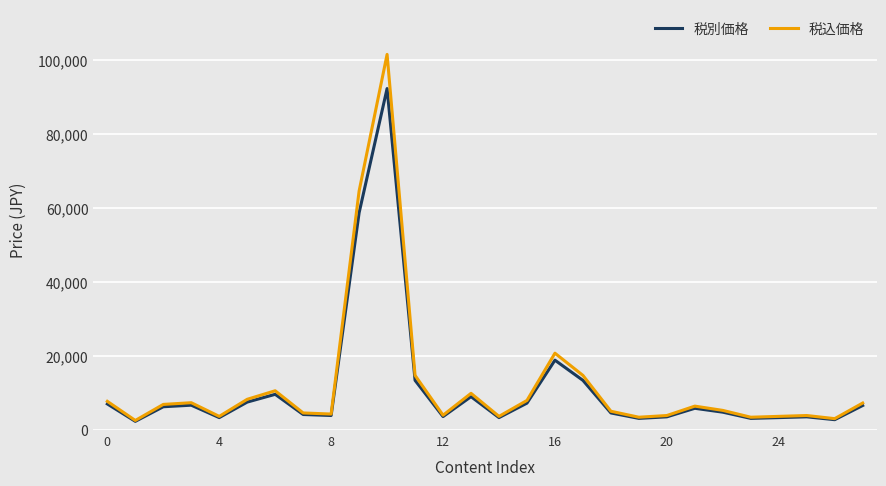

Which series has the largest range (max minus min)?

税込価格